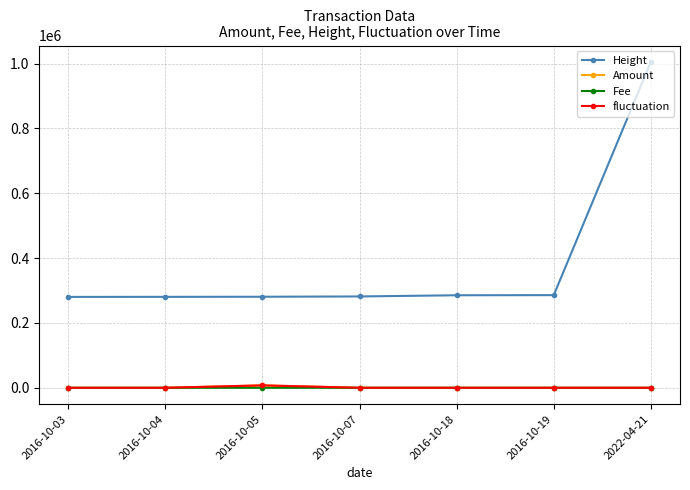

True or false: Amount and Height cross at least once.

False